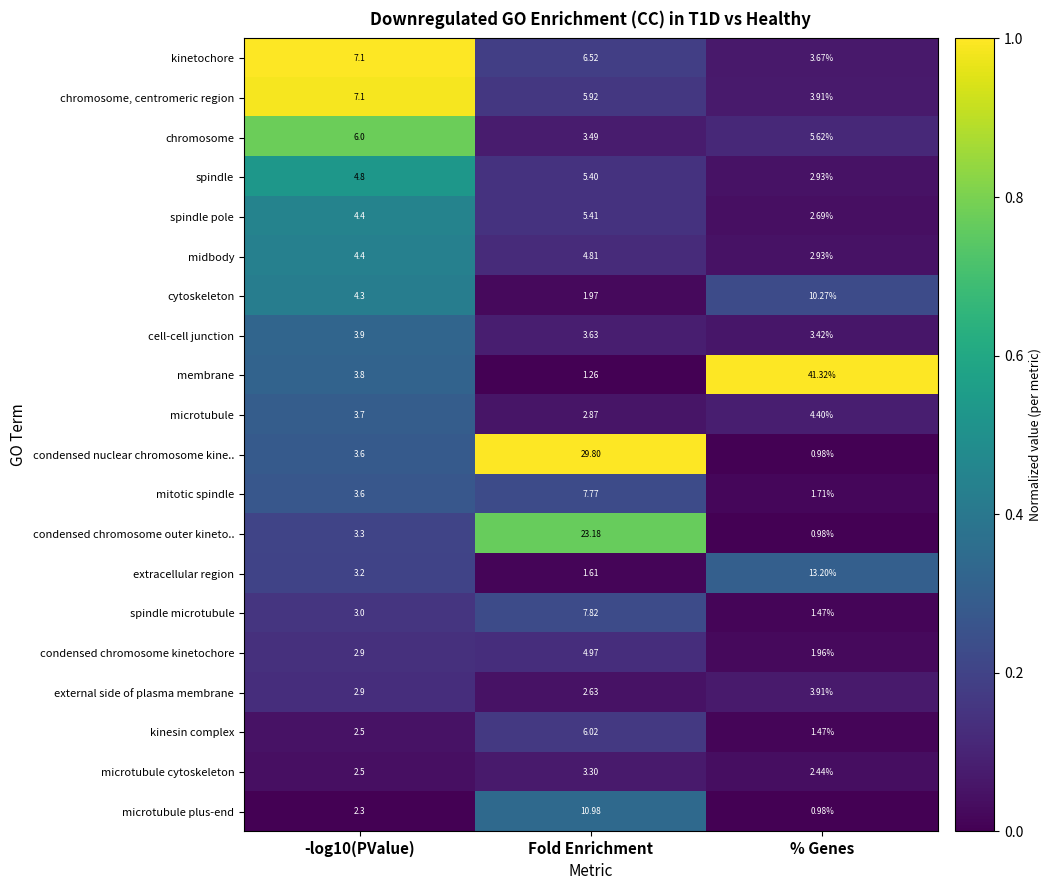

Is the value of microtubule cytoskeleton at Fold Enrichment greater than the value of kinetochore at % Genes?

No